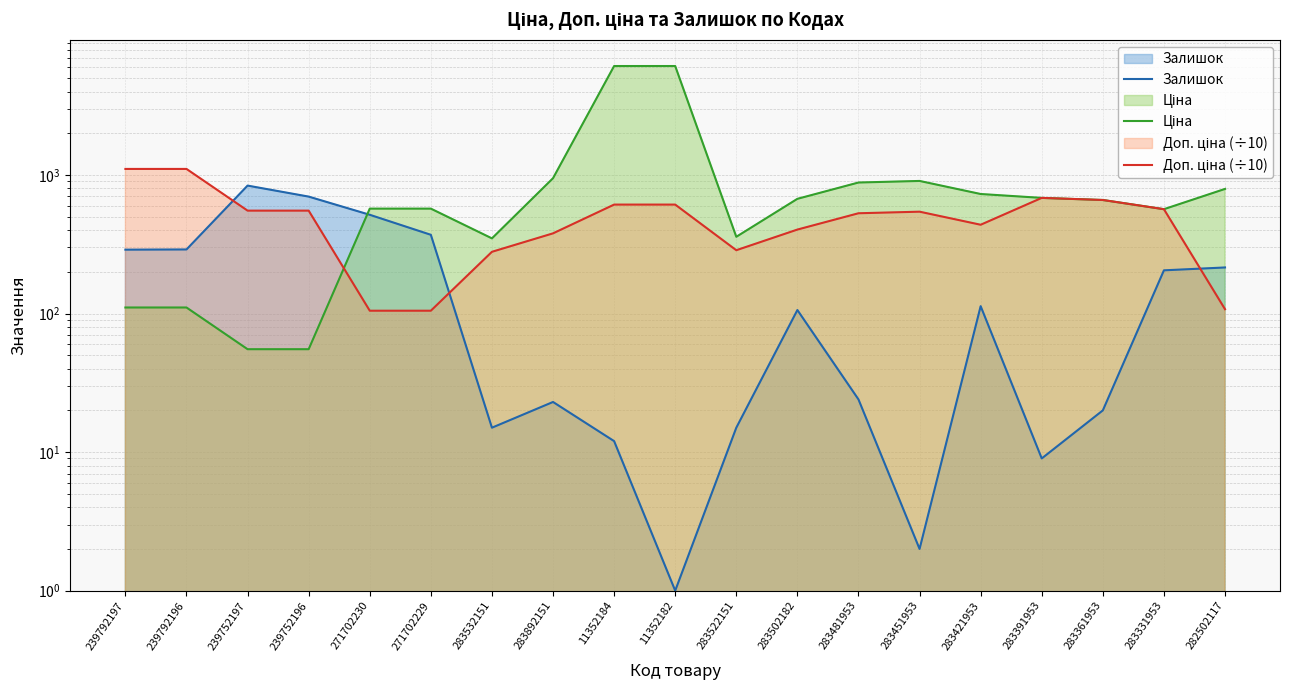

What is the average value of the Ціна series?

1118.2